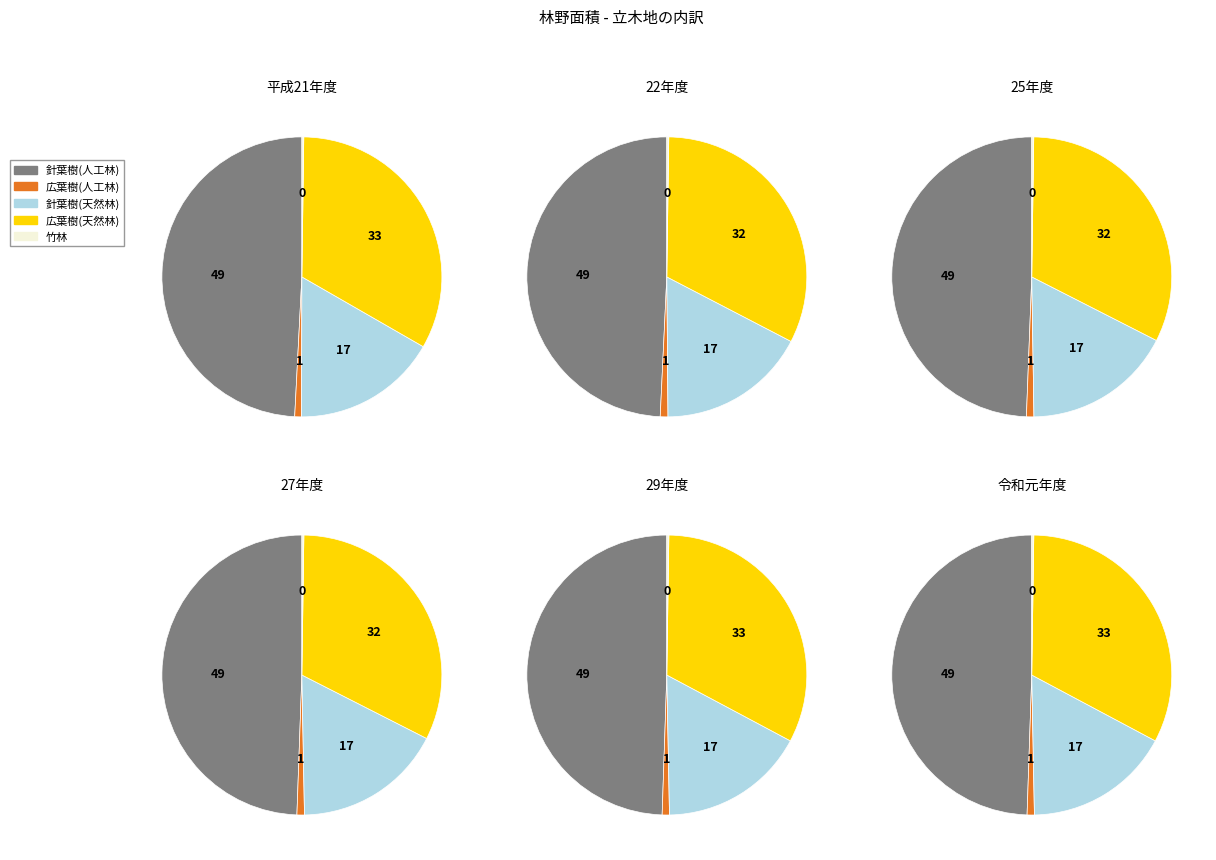

Which series has the widest spread of values?

針葉樹(人工林)